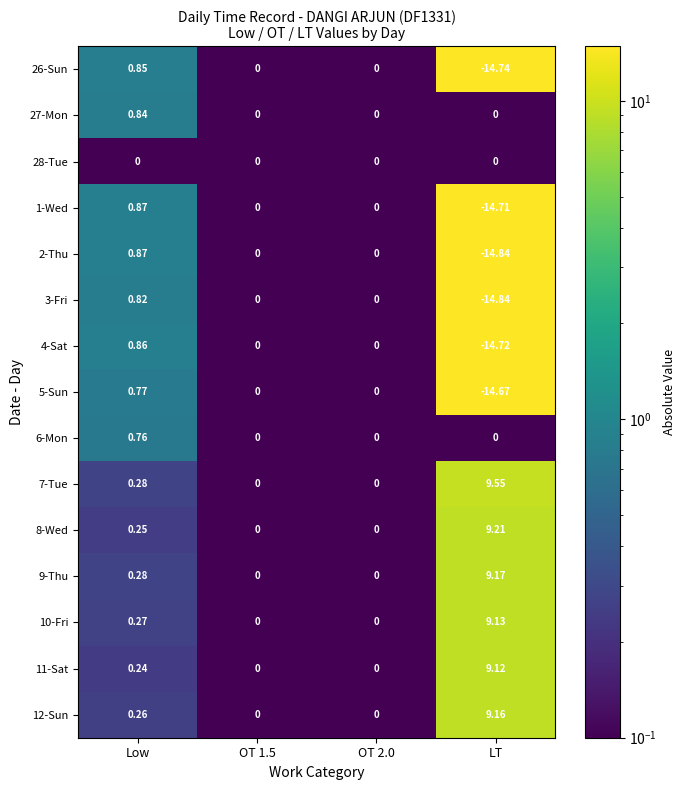

At which label does 2-Thu reach its minimum?

LT